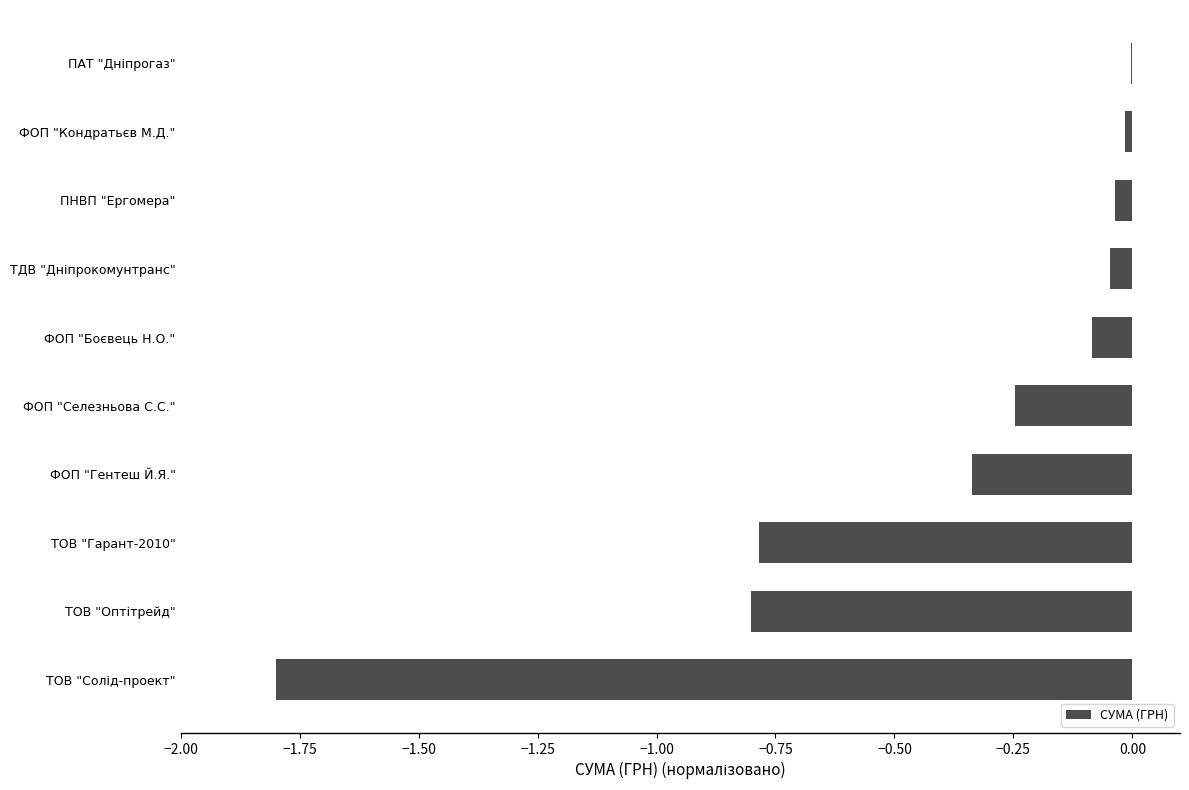

Is it true that the value at ТОВ "Гарант-2010" is -0.8?

True